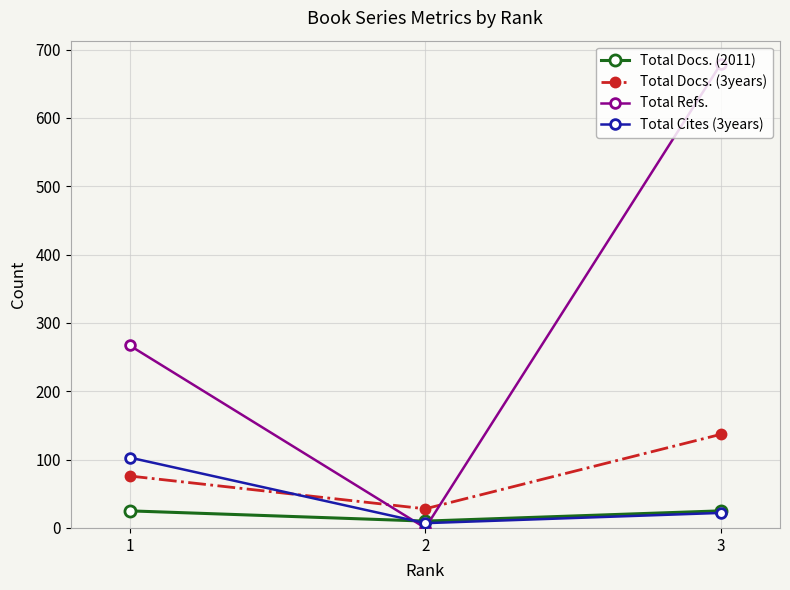

At which label does Total Docs. (3years) reach its minimum?

2